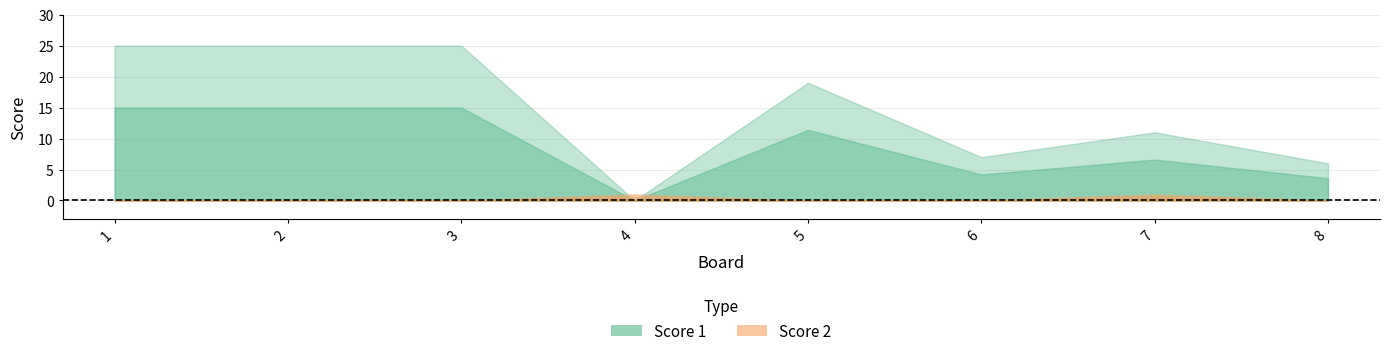

How many positive values does the Score 2 series have?

2